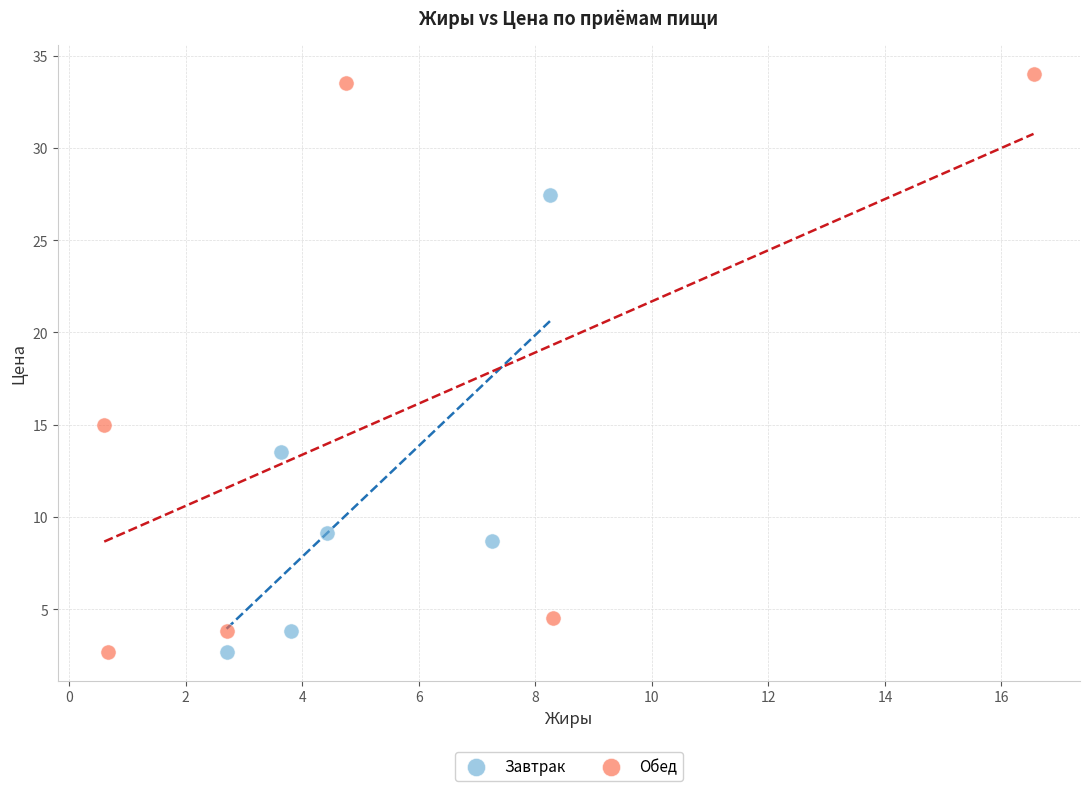

Which series contains the highest Y value?

Обед